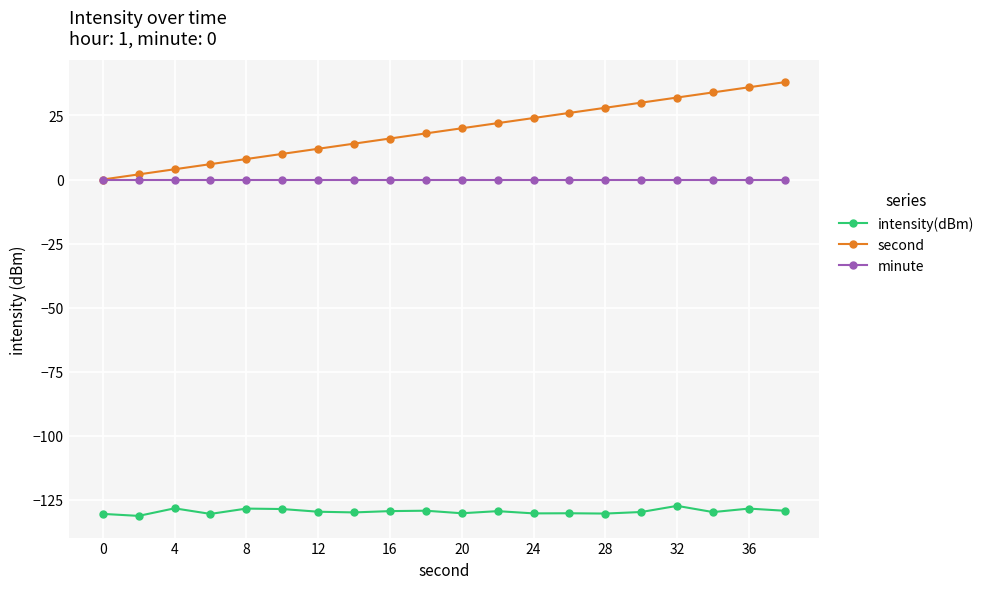

What is the value of the intensity(dBm) point at the 2nd from the left?

-131.3